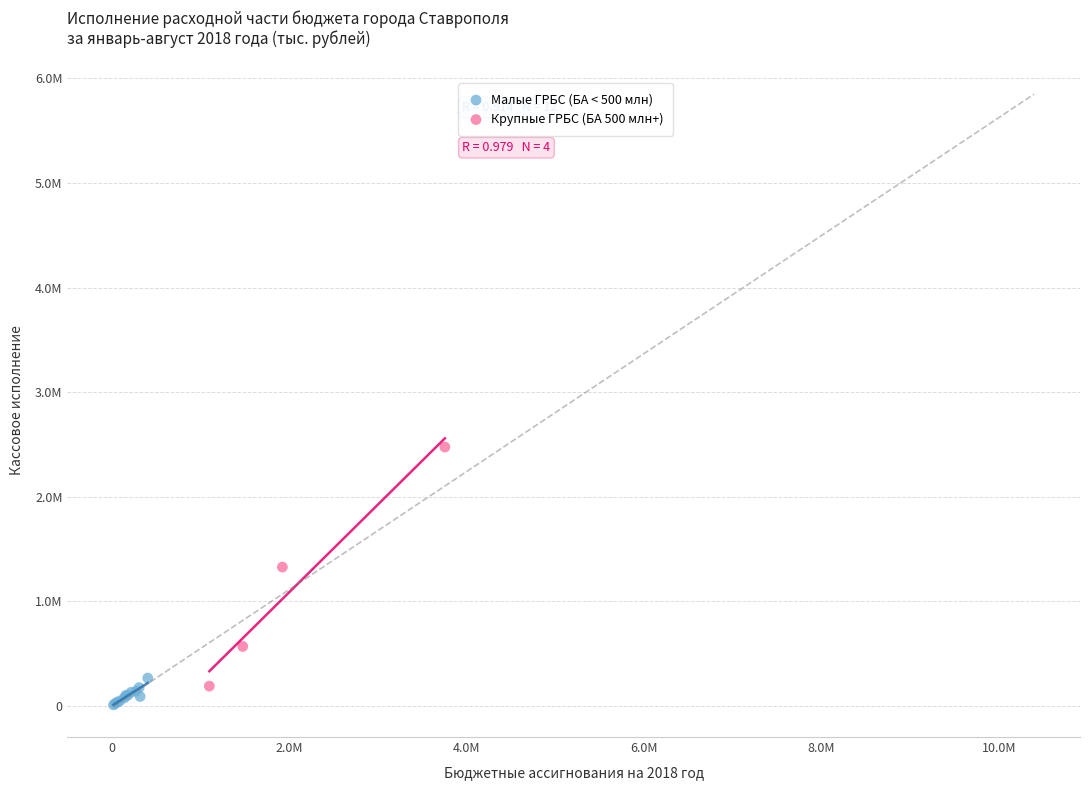

What are all the series names shown in the legend?

Малые ГРБС (БА < 500 млн), Крупные ГРБС (БА 500 млн+)